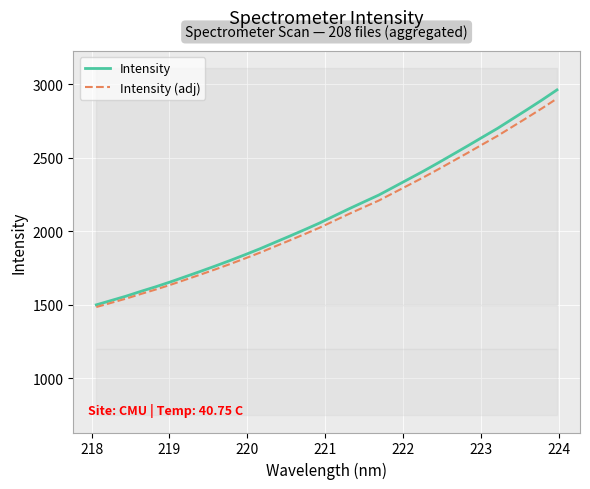

How many data points in Intensity (adj) are less than 2071?

16